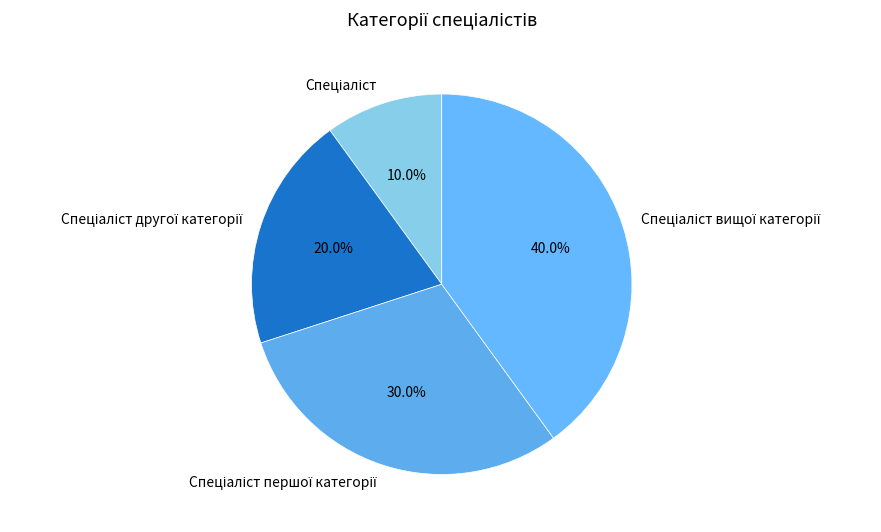

Does any single category account for the majority?

No